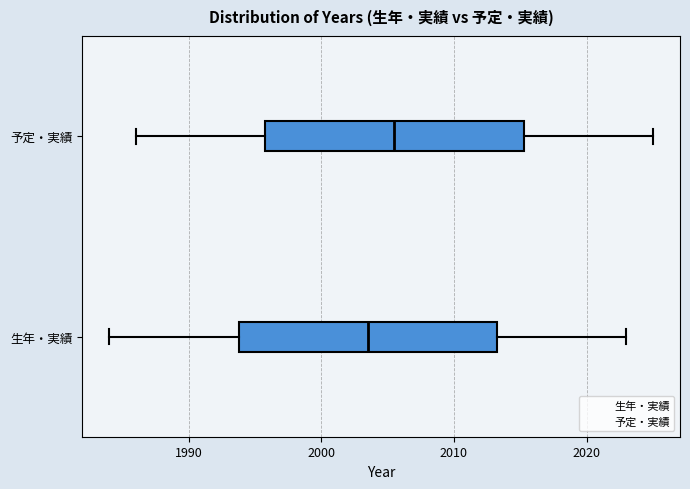

Which box's median line is the furthest to the right?

予定・実績